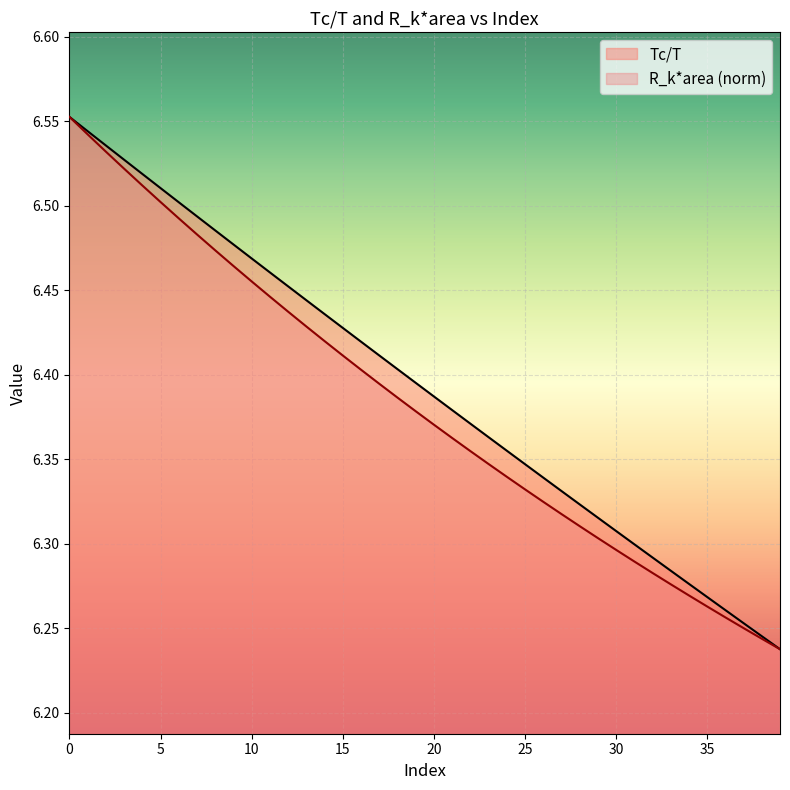

What is the maximum value shown in the chart?

6.6